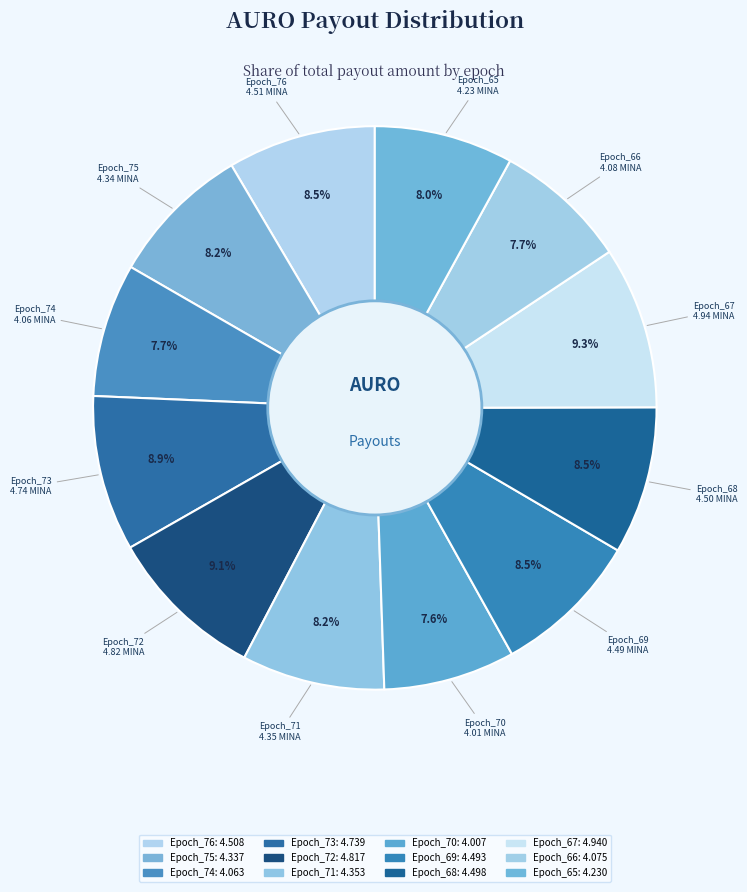

Is it true that Epoch_76 is 8% of the pie?

True